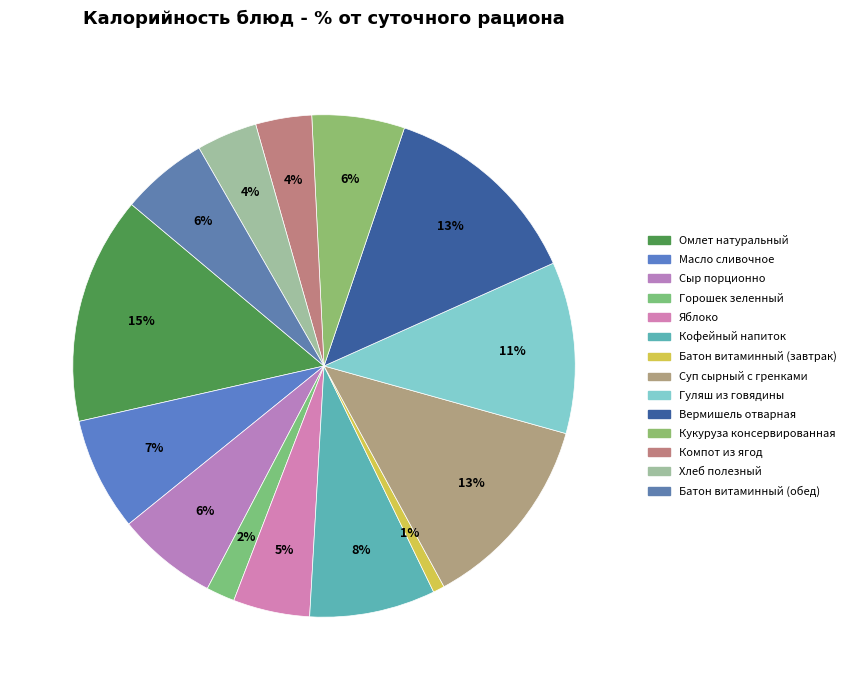

Do Яблоко and Гуляш из говядины together represent more than half of the pie?

No